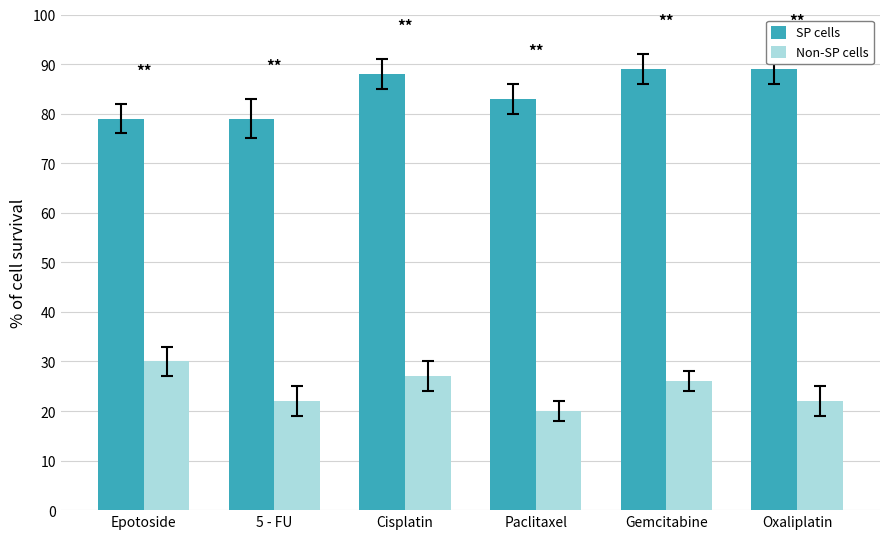

Rank the series by their maximum value, from highest to lowest.

SP cells, Non-SP cells